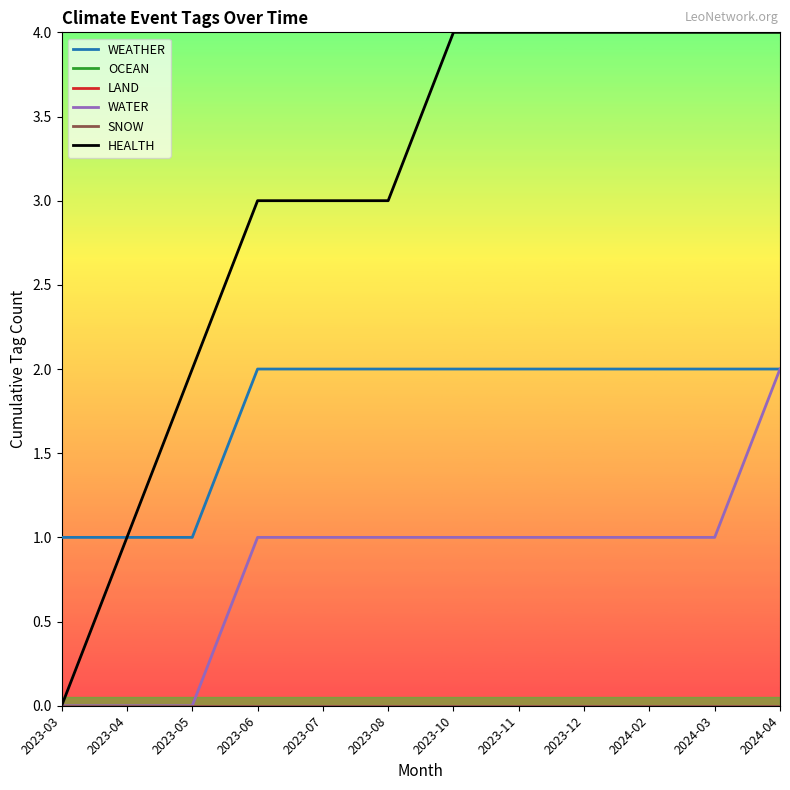

Is this an area chart (filled region under the line)?

No